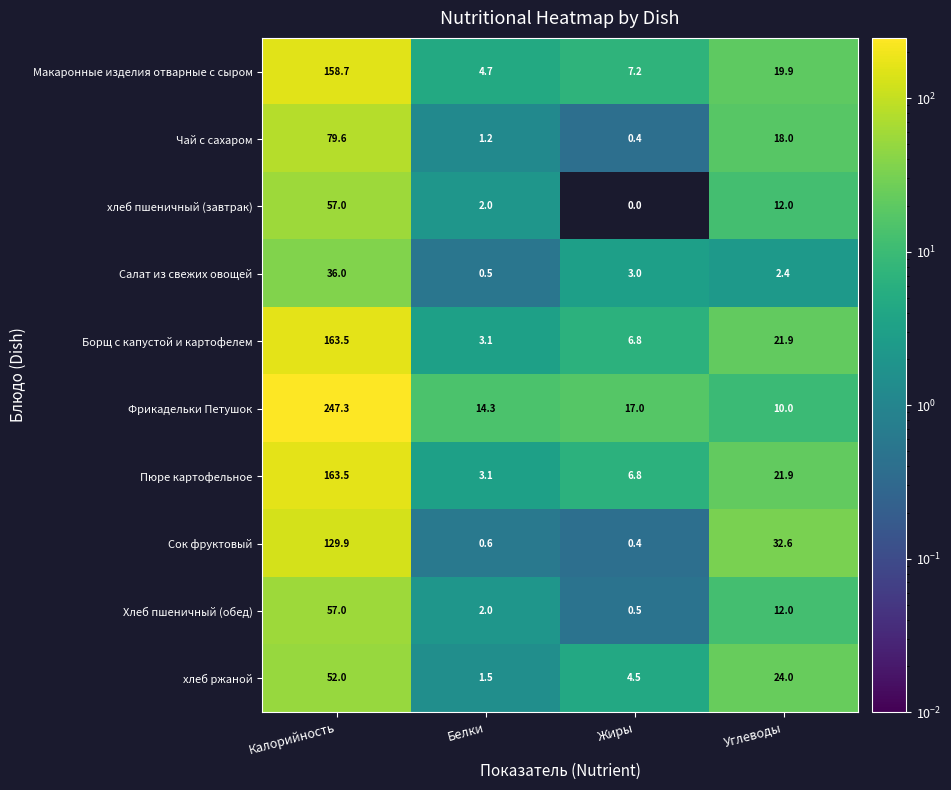

What is the total value across all series at Углеводы?

174.7